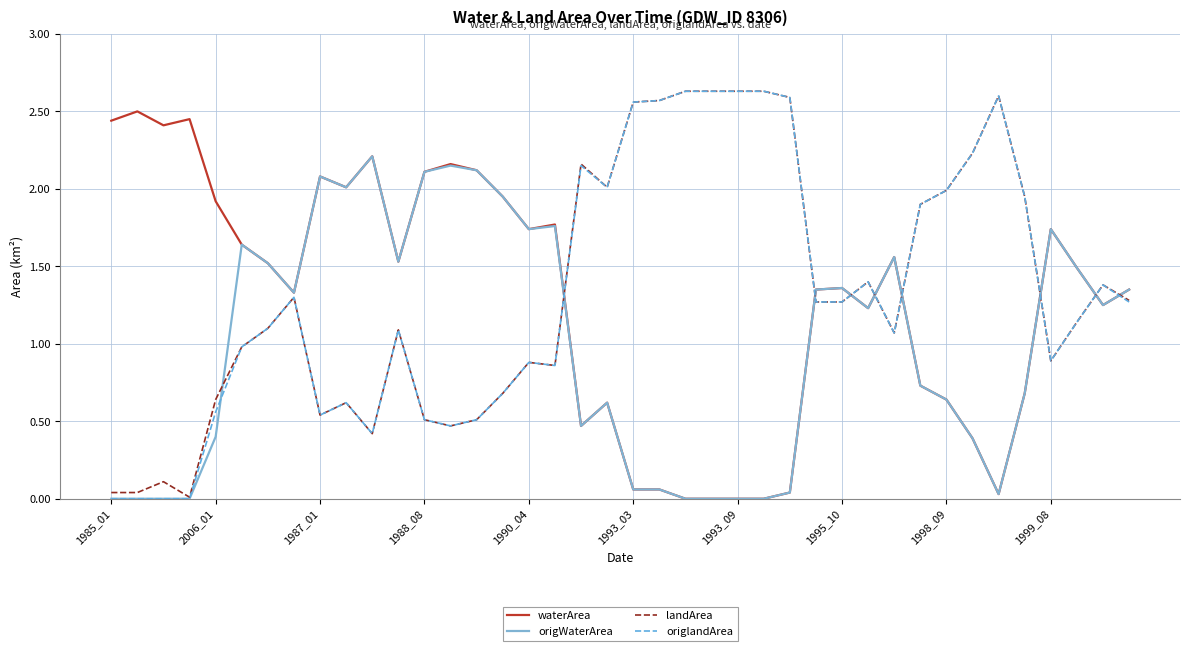

True or false: waterArea and landArea intersect in this chart.

True